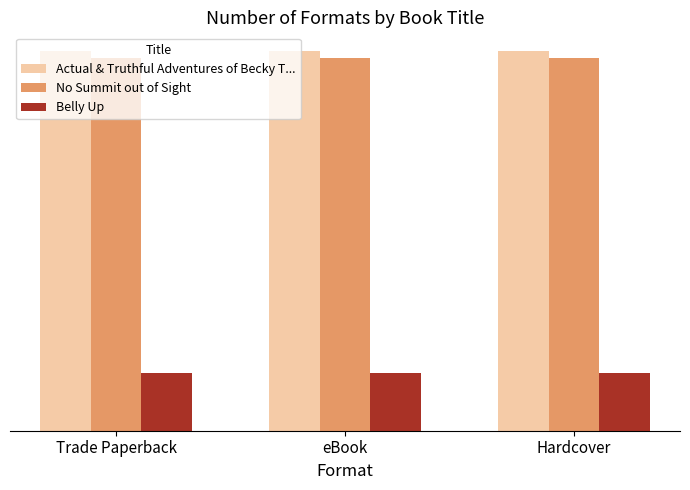

Reading left to right, extract all data points from this chart.

Actual & Truthful Adventures of Becky T...: Trade Paperback=414374679	eBook=414374679	Hardcover=414374679
No Summit out of Sight: Trade Paperback=407553123	eBook=407553123	Hardcover=407553123
Belly Up: Trade Paperback=62586013	eBook=62586013	Hardcover=62586013